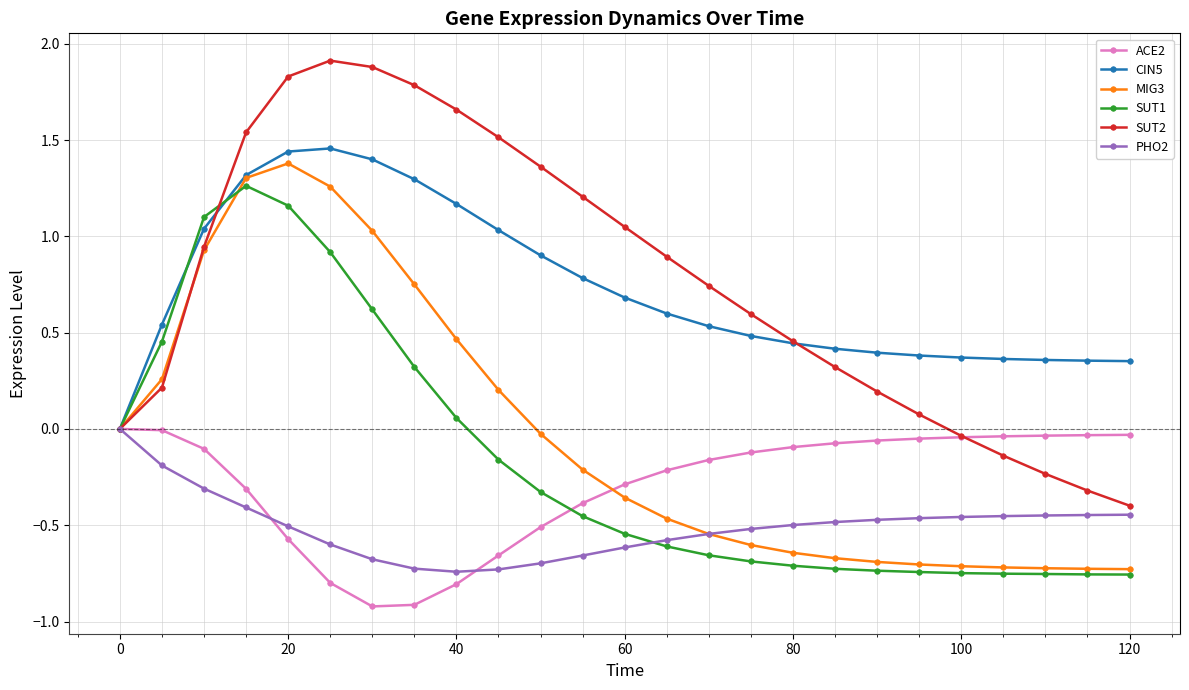

What is the smallest value displayed?

-0.9